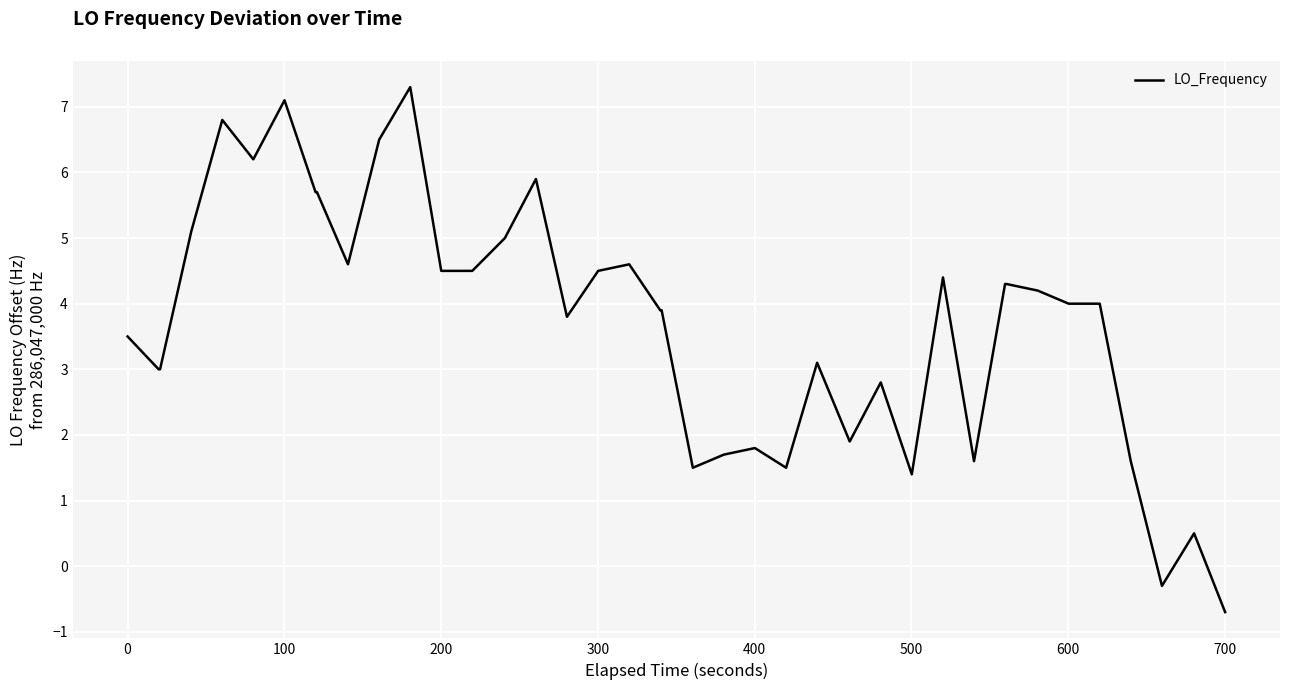

What is the smallest value displayed?

-0.7